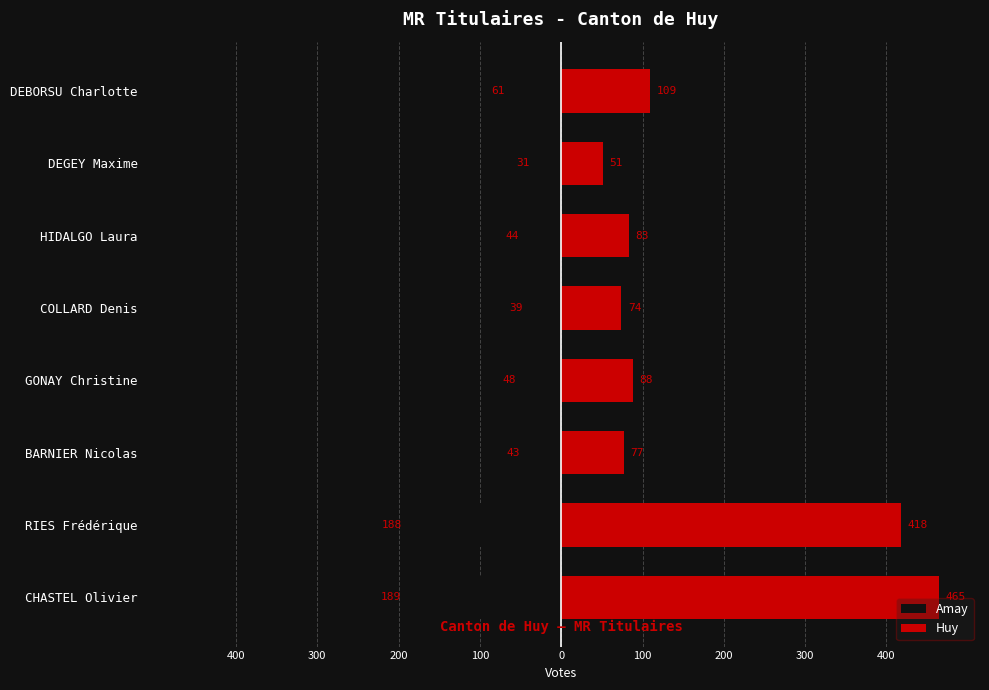

How many distinct data groups are displayed?

2